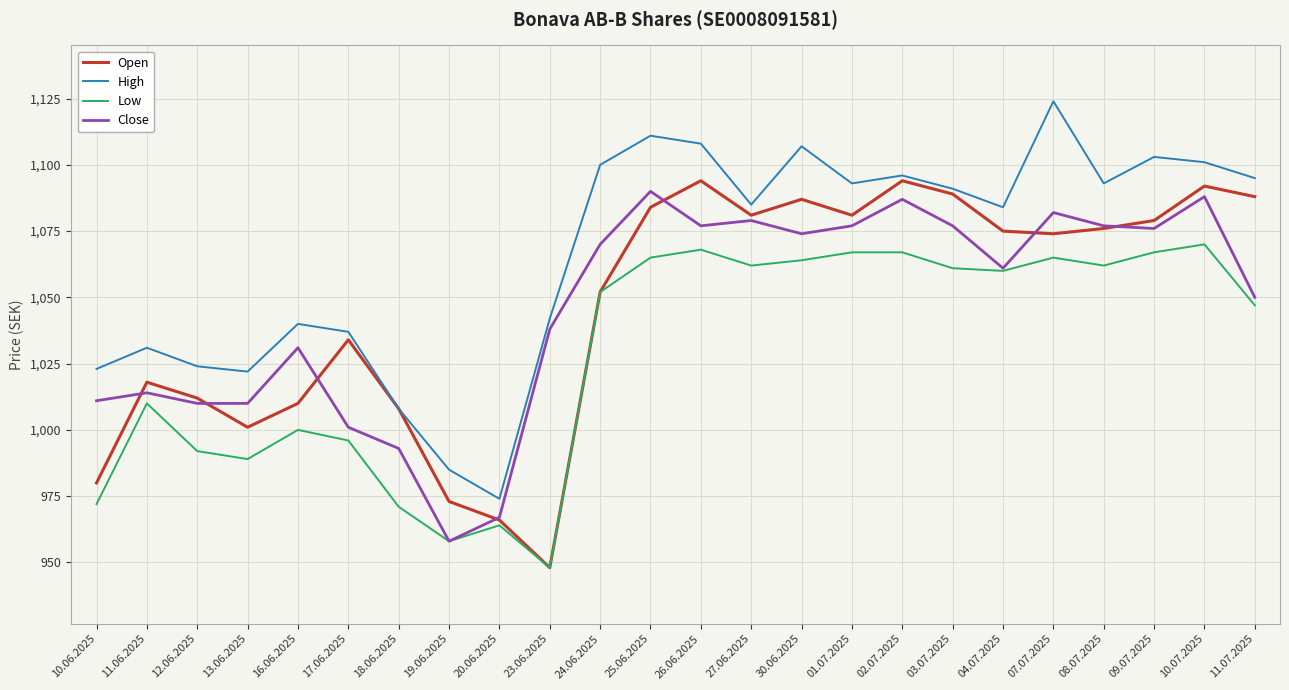

What is the sum of all Low values?

24677